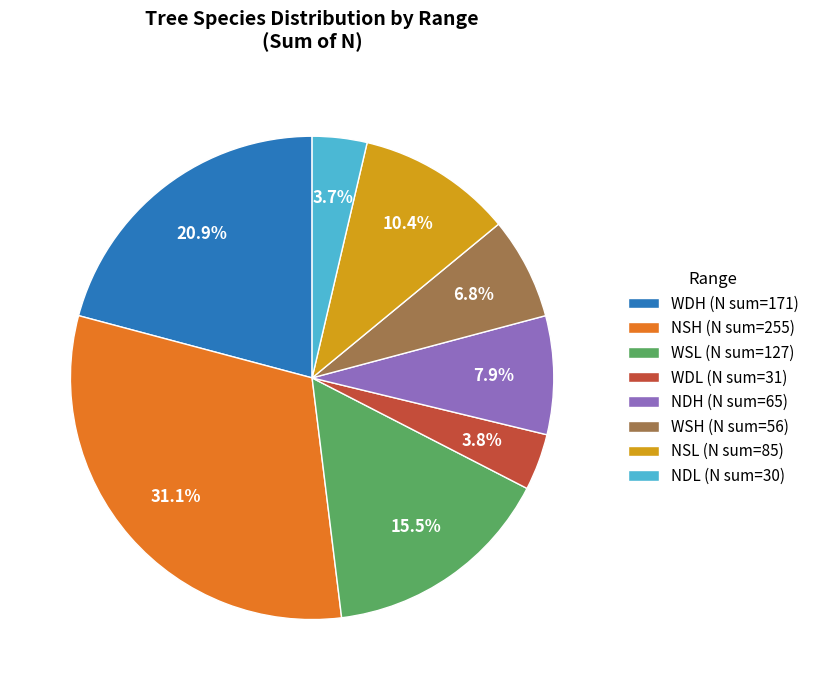

Does any single category account for the majority?

No